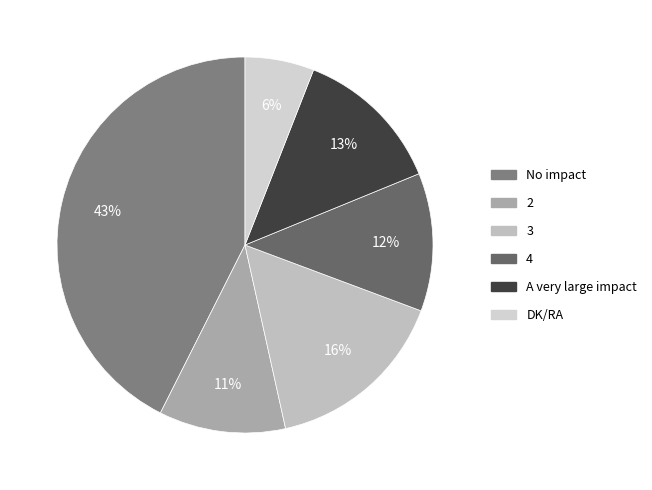

What is the change in value from No impact to 4?

-31